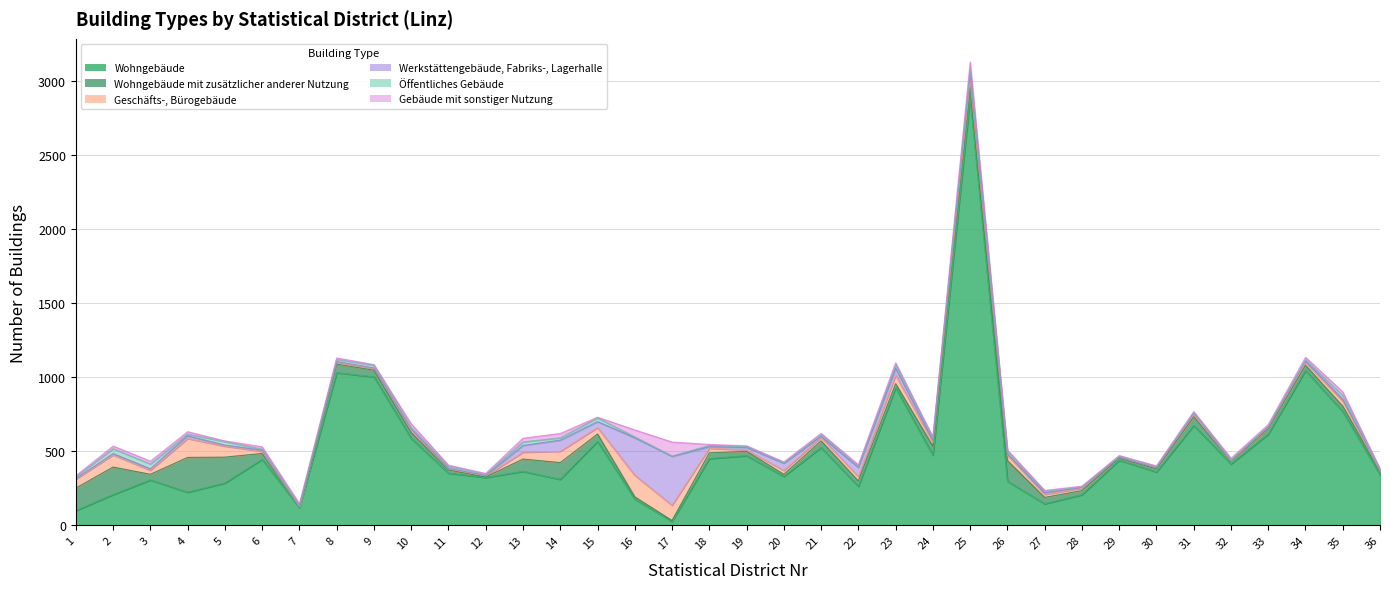

What is the difference between the second highest and minimum values in the Gebäude mit sonstiger Nutzung series?

46